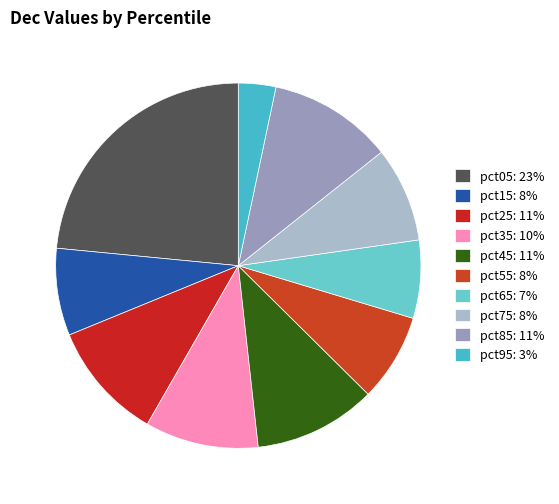

How many segments does this pie chart have?

10